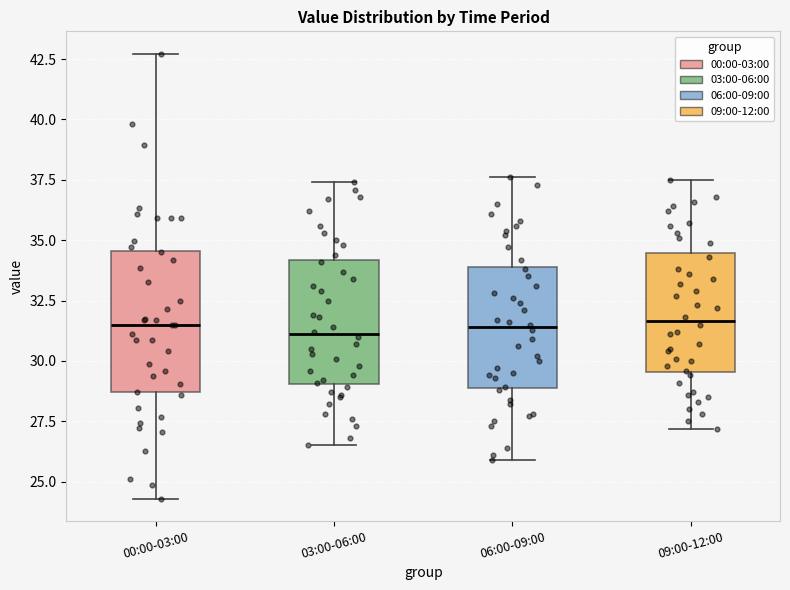

Where does the lower whisker of the box for 09:00-12:00 end on the y-axis? The values are not printed on the chart, so give them approximately, as read against the axis.

27.0